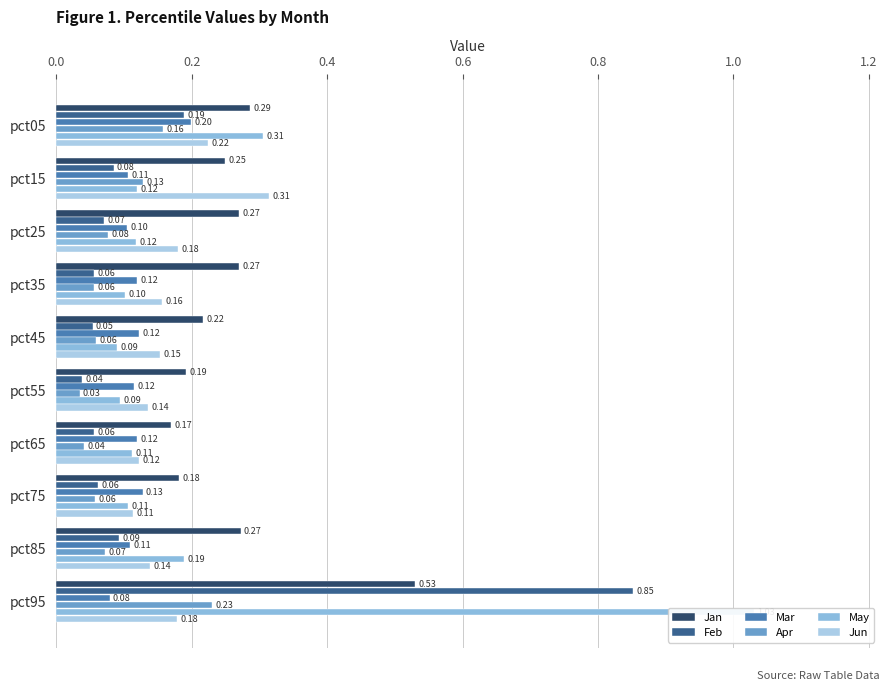

At how many categories does at least one series exceed 0?

10